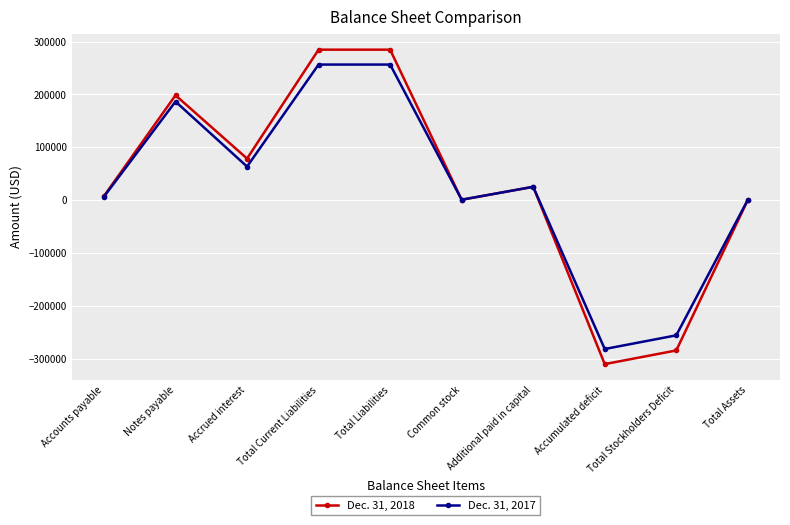

Is the value of Dec. 31, 2018 at Total Liabilities greater than the value of Dec. 31, 2017 at Total Current Liabilities?

Yes